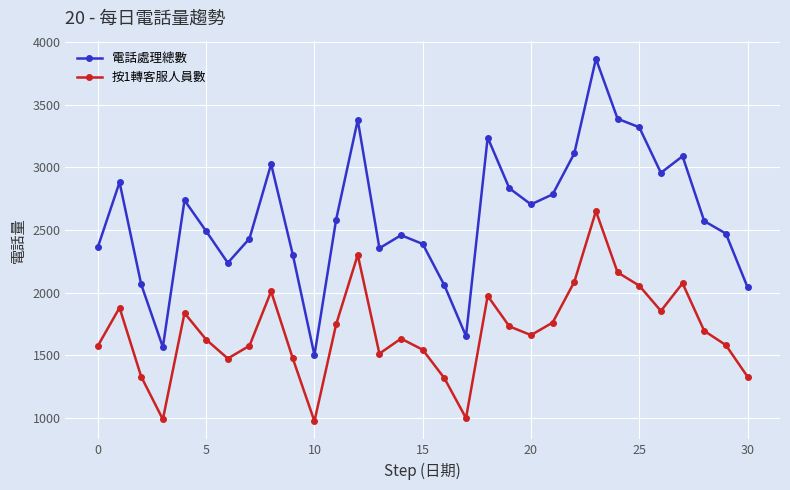

Which series has the largest total across all categories?

電話處理總數